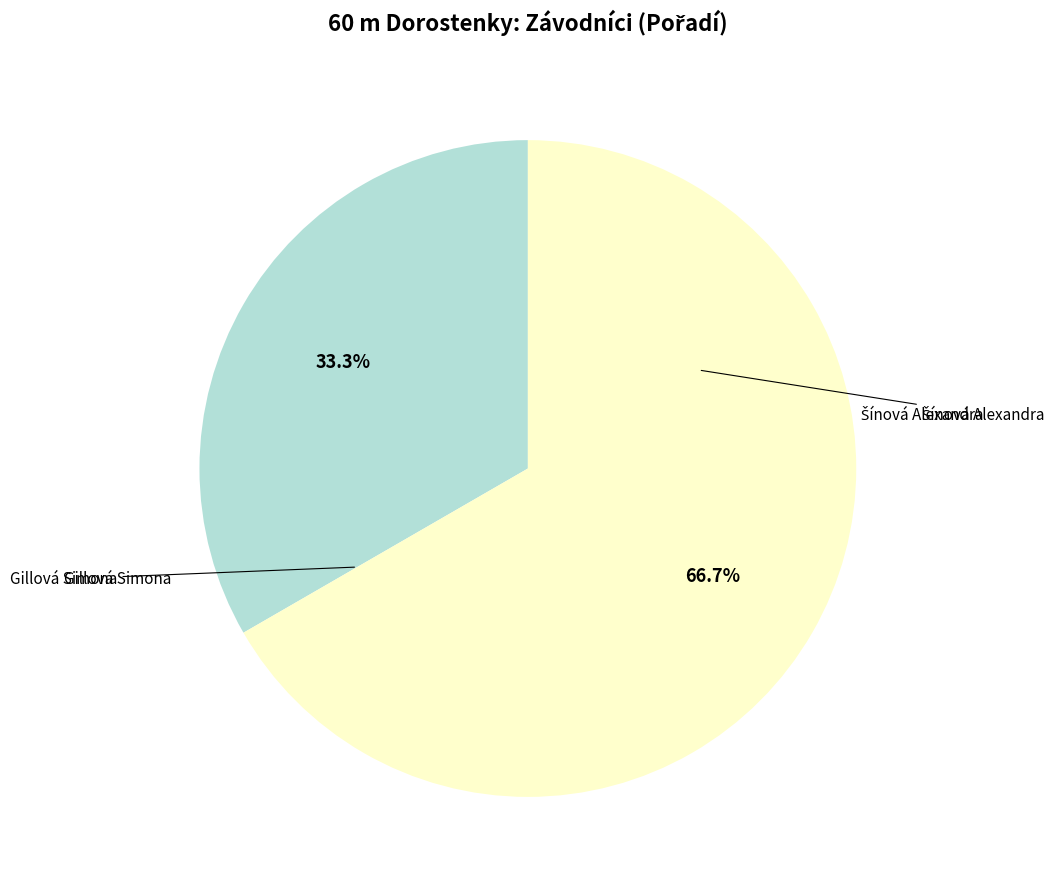

How many segments does this pie chart have?

2